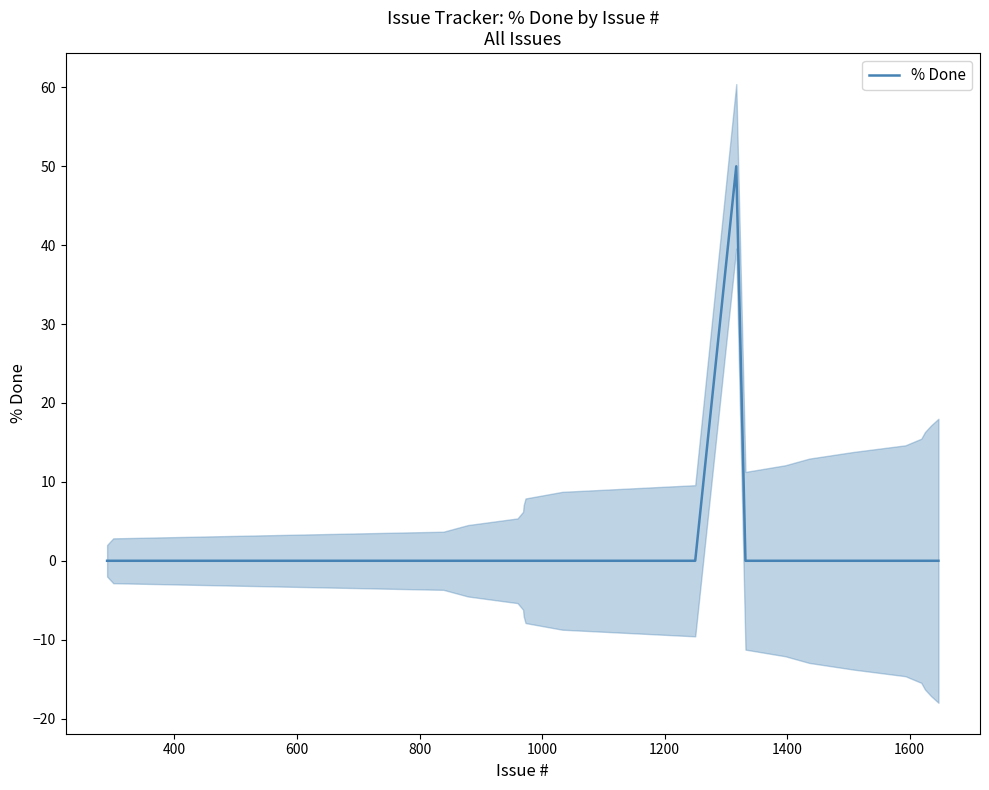

What is the maximum value for % Done?

50